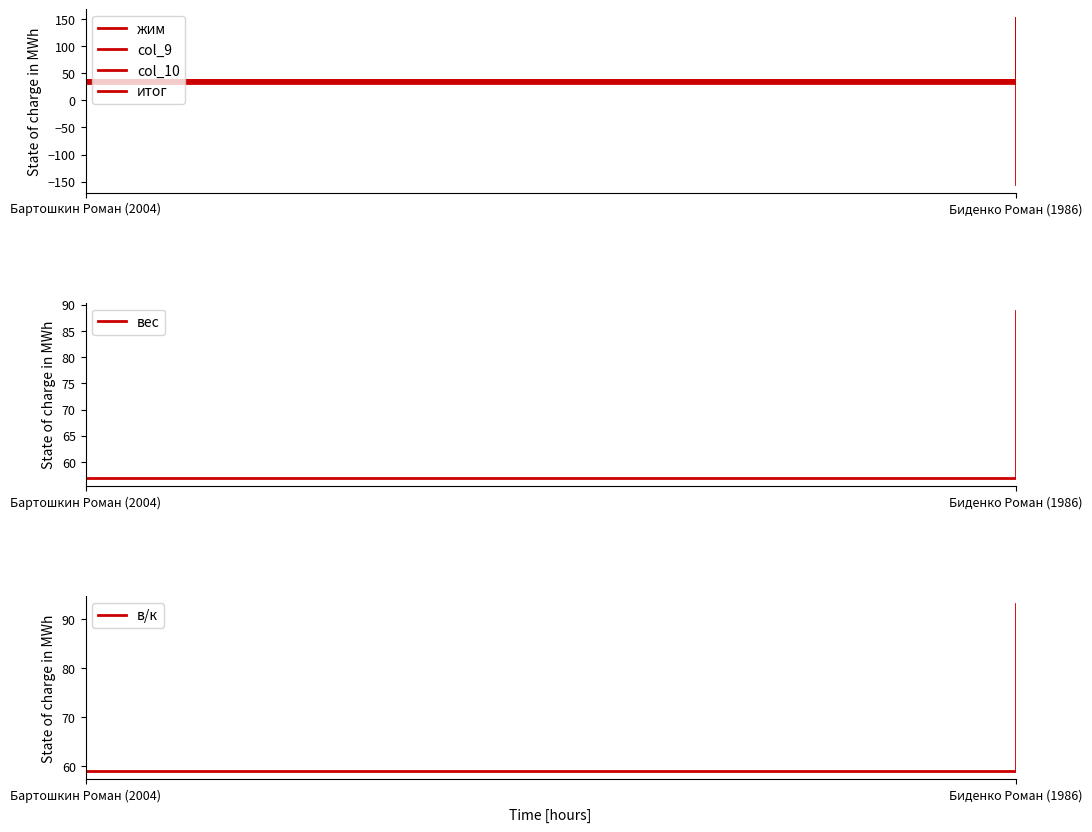

How many data points in вес are above 88?

1